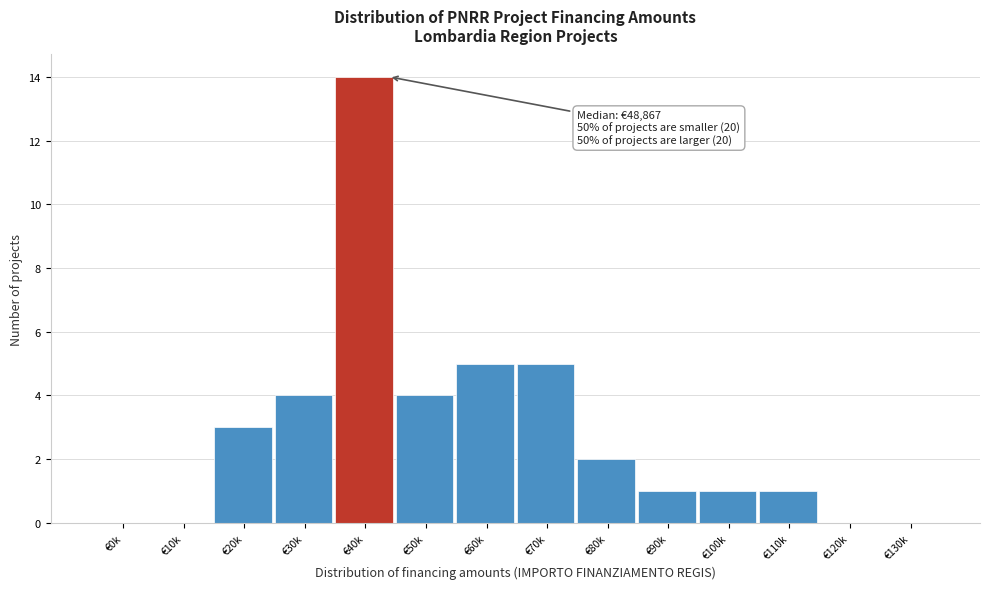

Reading left to right, list all the values displayed in this chart.

€0k=0	€10k=0	€20k=3	€30k=4	€40k=14	€50k=4	€60k=5	€70k=5	€80k=2	€90k=1	€100k=1	€110k=1	€120k=0	€130k=0